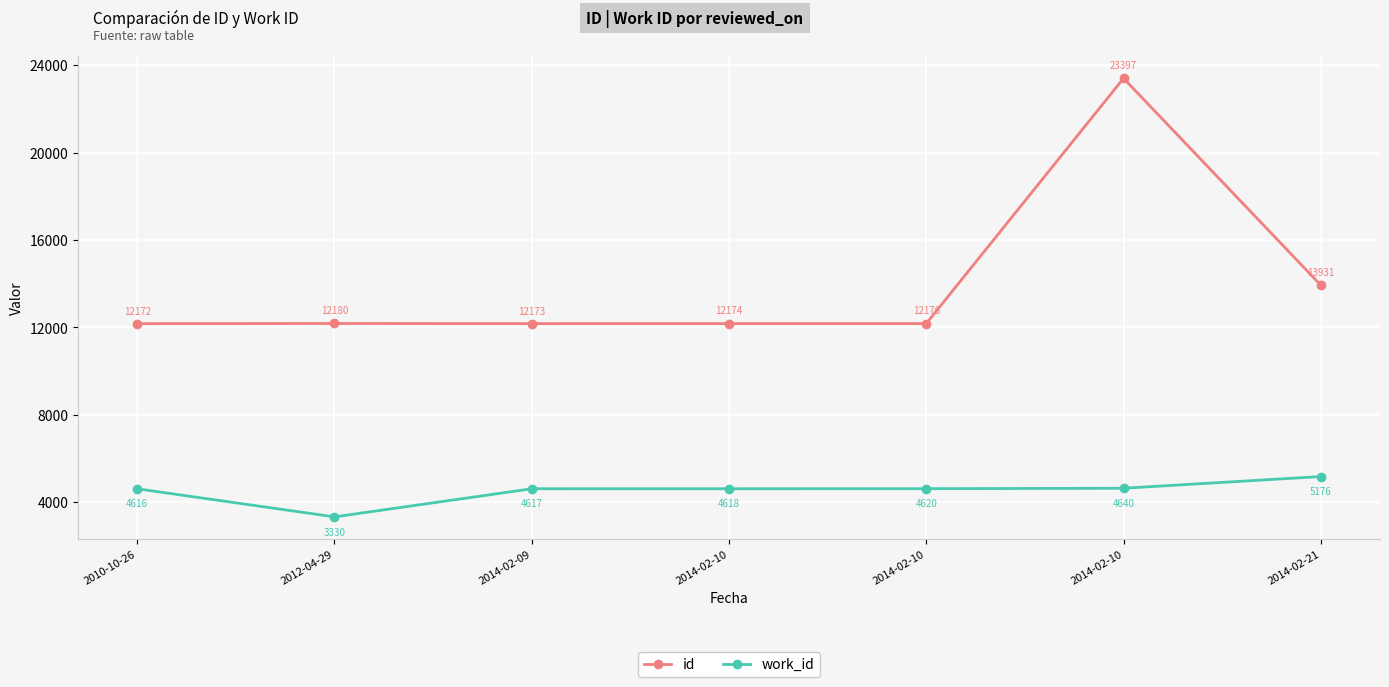

What is the total value across all series at 2012-04-29?

15510